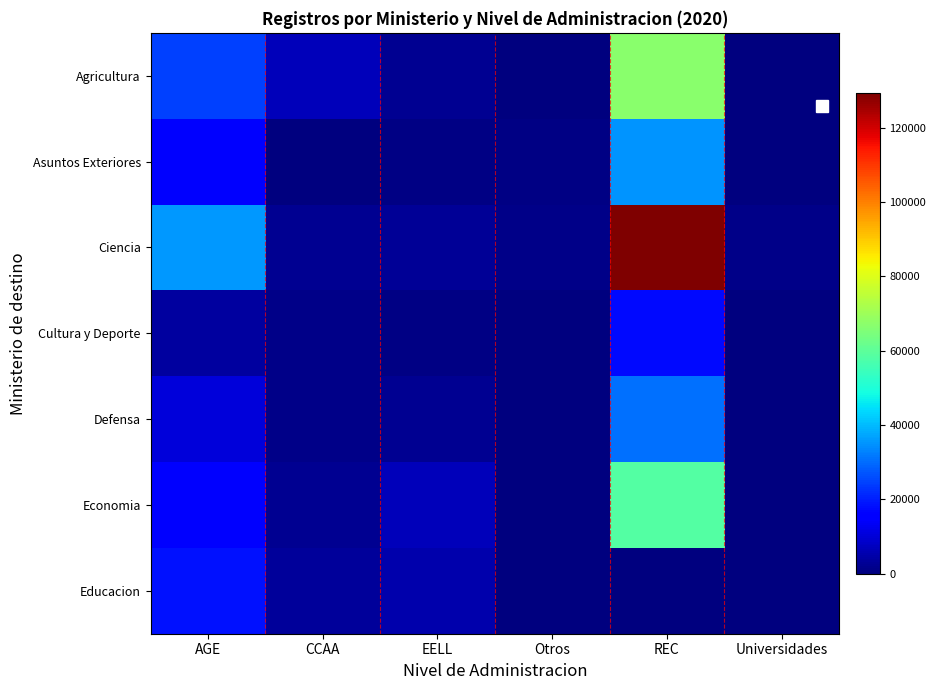

Which has a higher value, AGE or Otros?

AGE